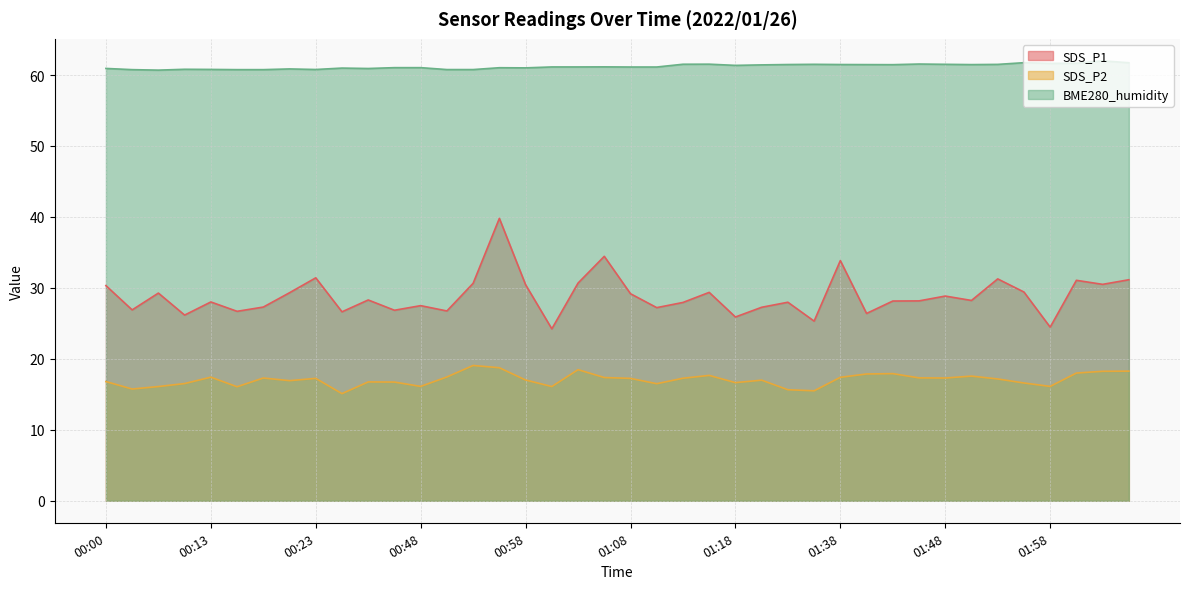

True or false: BME280_humidity has more than 0 points higher than both neighbors.

True